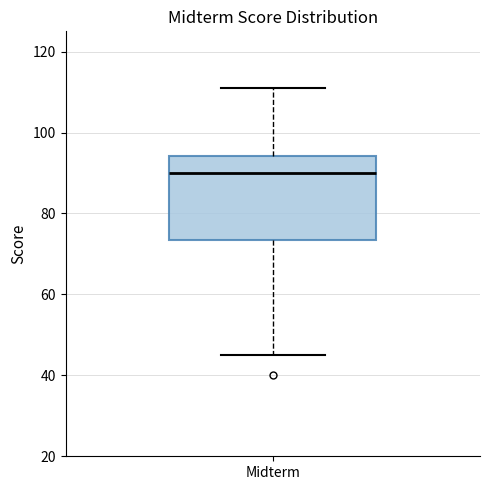

Read this box plot against the y-axis: the position of the median line, the range covered by the box, and the ends of both whiskers. The values are not printed on the chart, so give them approximately, as read against the axis.

median 90, box 74 to 94, whiskers 46 to 112